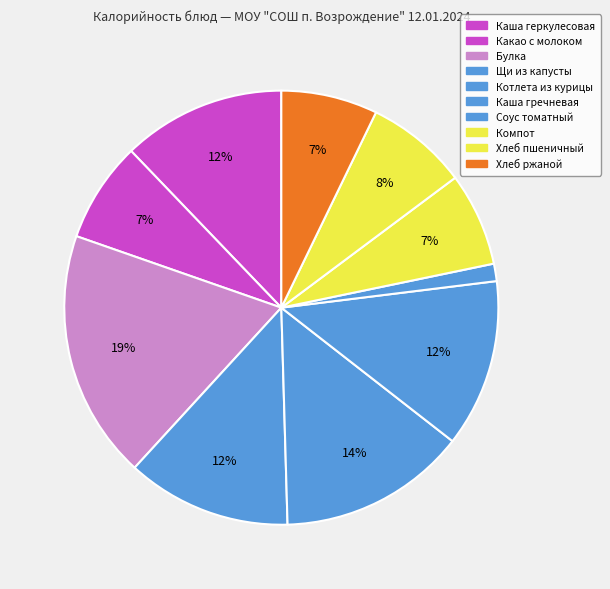

Does Хлеб пшеничный account for over 50% of the chart?

No